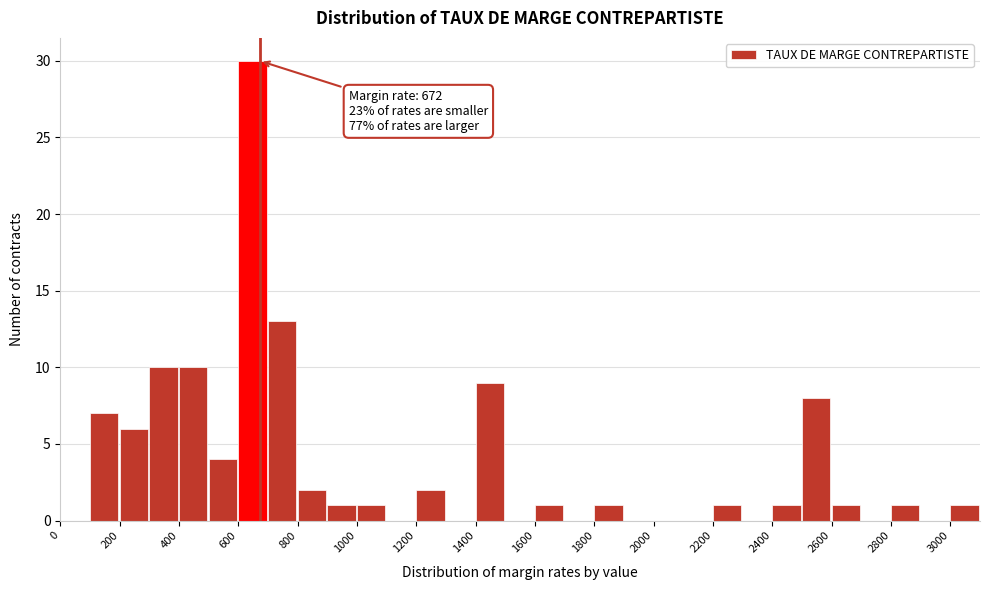

Which range on the x-axis has the tallest bar?

600 to 700